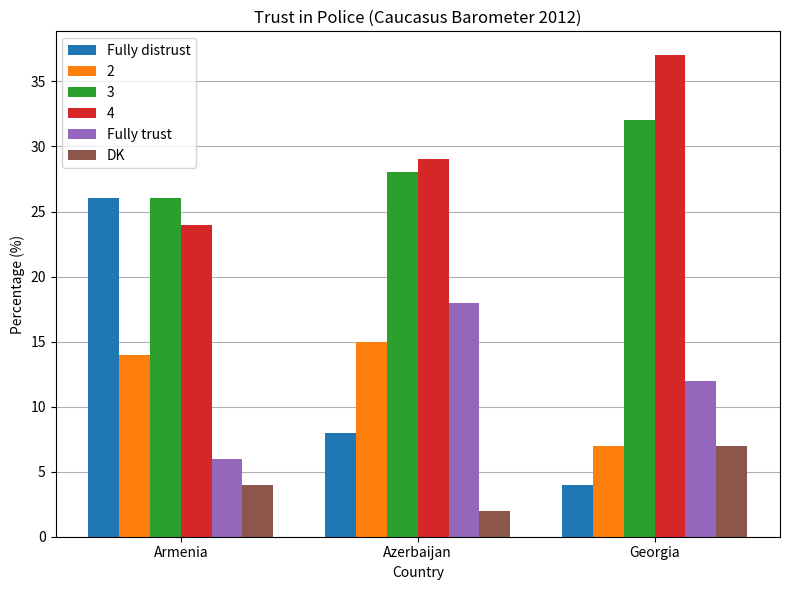

At how many categories does at least one series exceed 5?

3